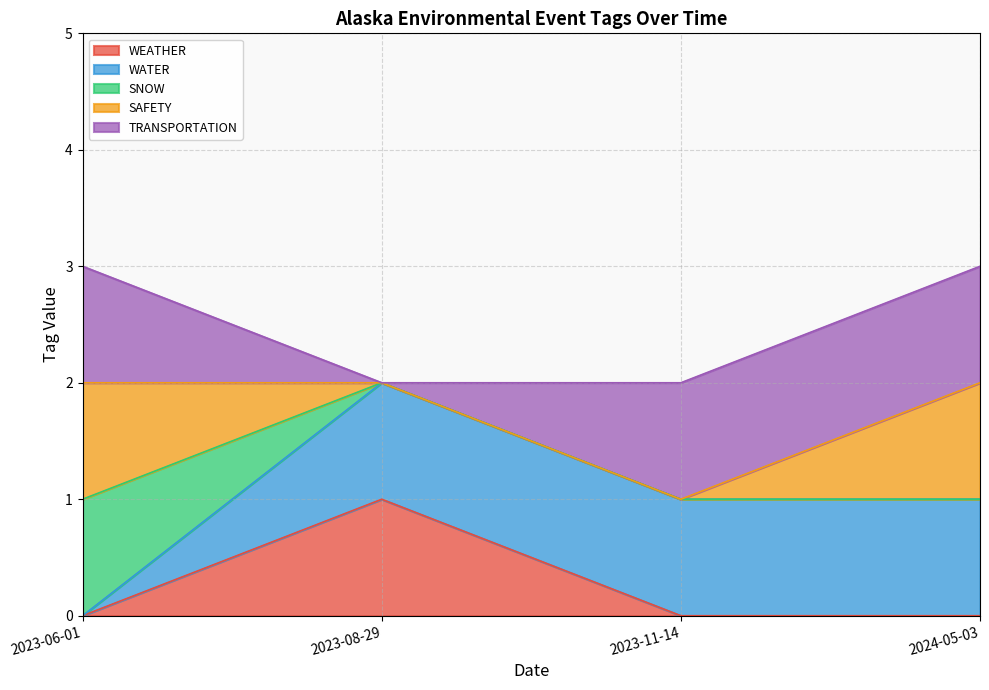

Which category has the lowest value across all series?

2023-06-01